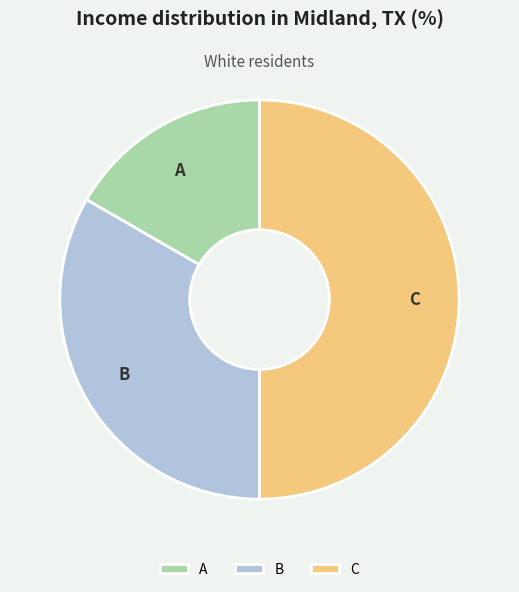

What is the smallest slice in the pie chart?

A